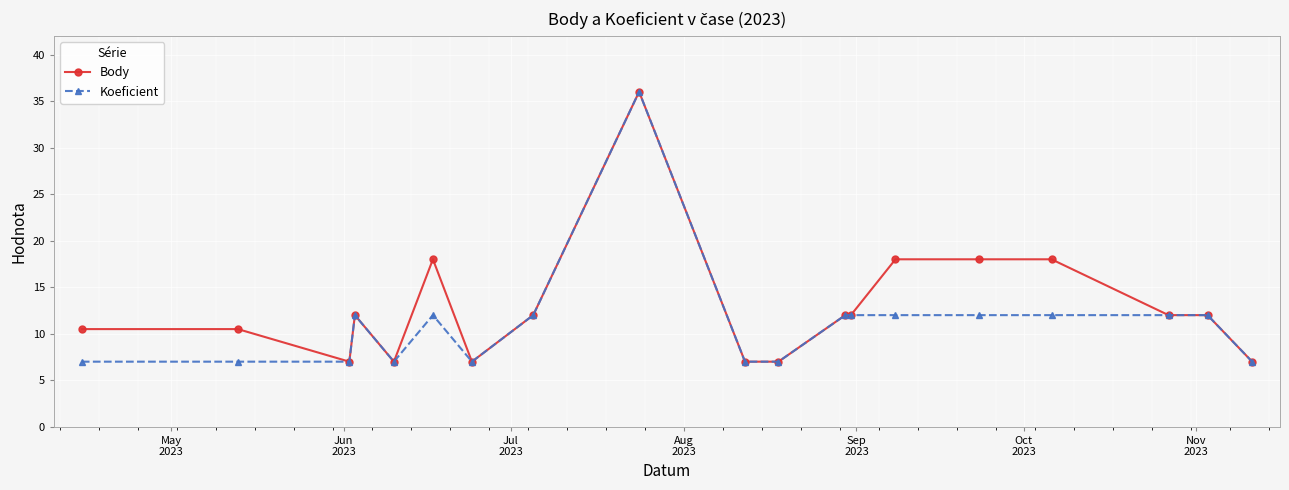

At how many categories does at least one series exceed 10?

13